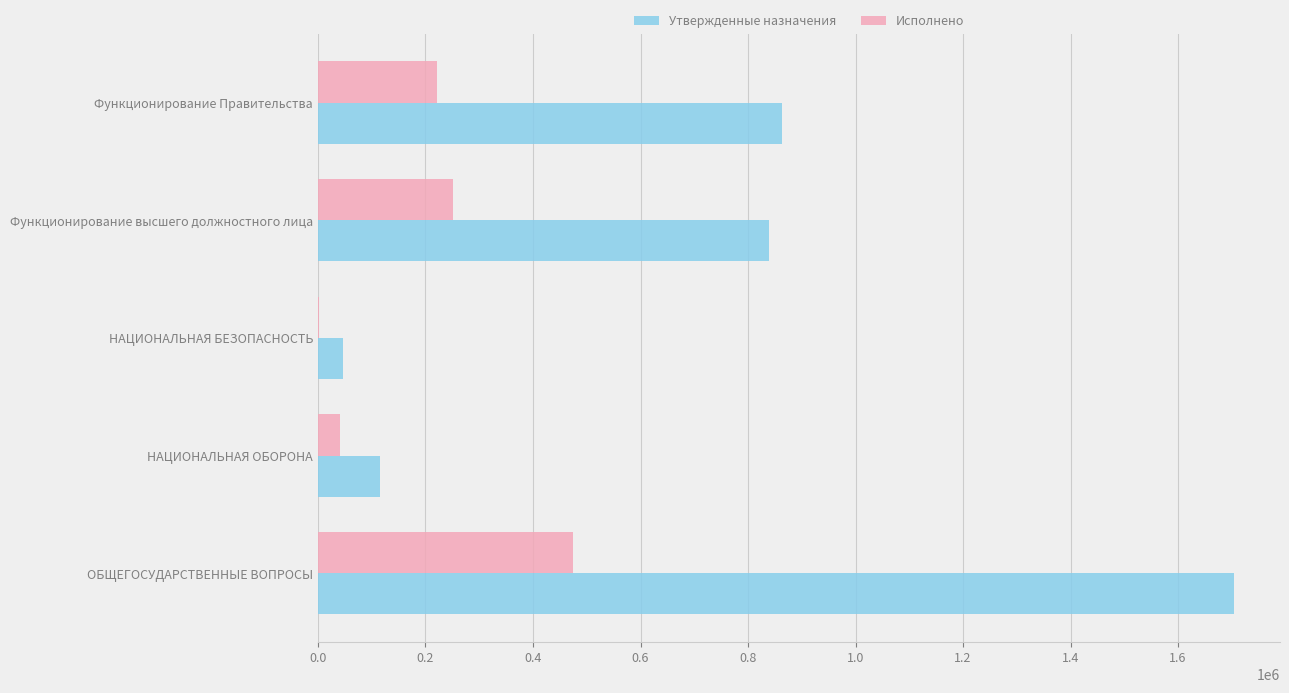

How many series are shown in this chart?

2